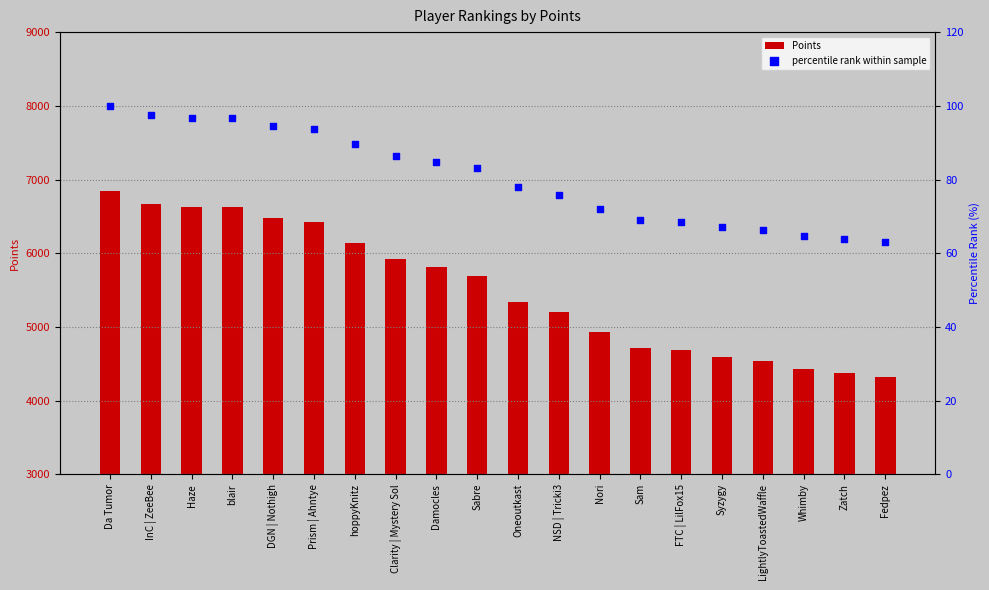

At how many categories does at least one series exceed 2981?

20